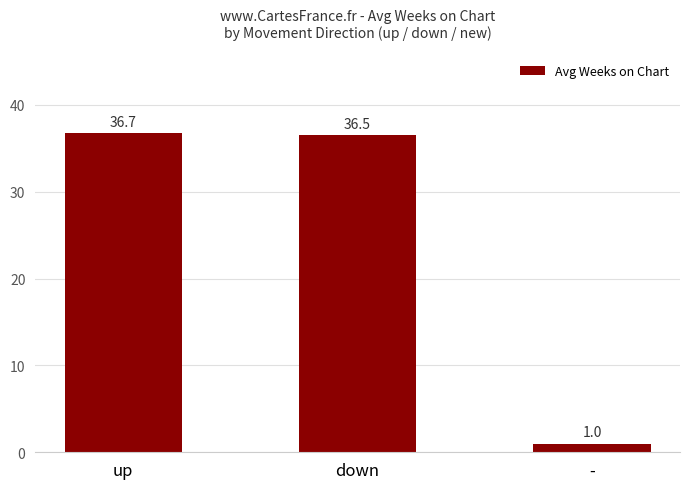

What value does the data have at -?

1.0